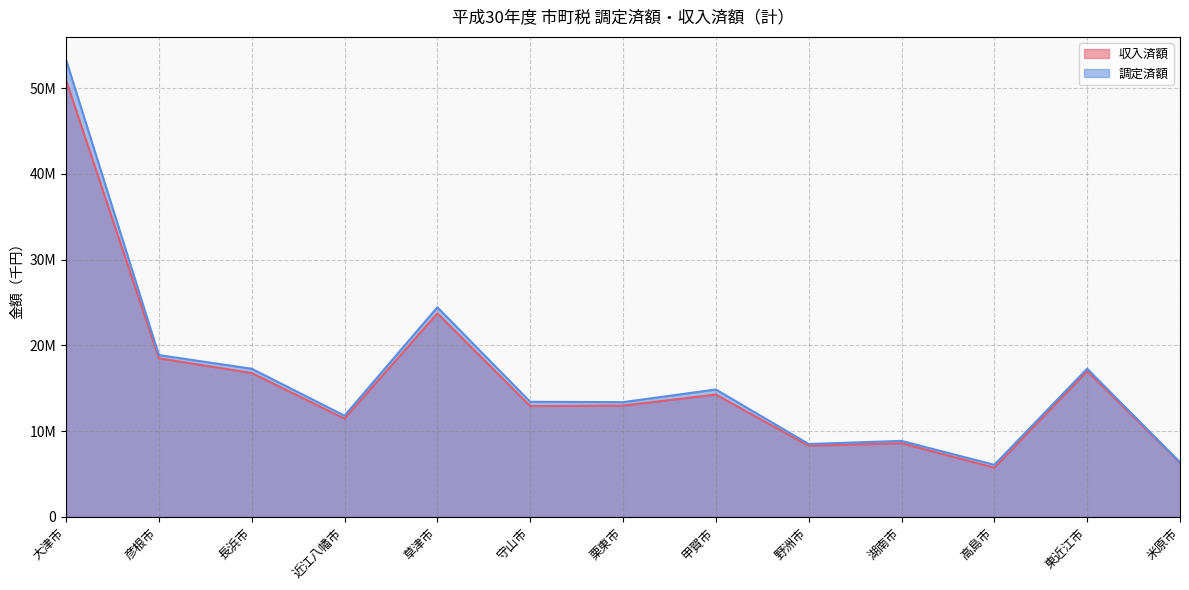

Does the chart display data point markers on the line(s)?

No